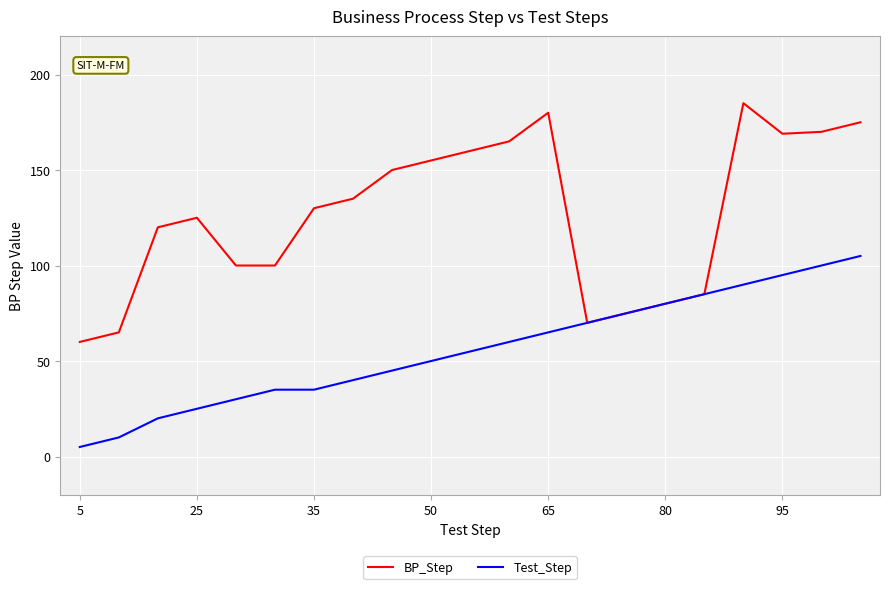

What is the smallest value displayed?

5